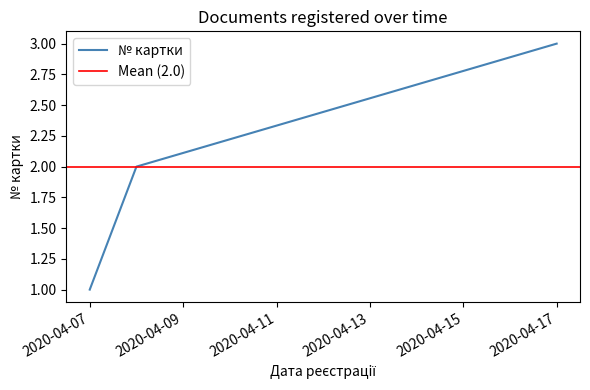

Which has a higher value, 2020-04-17 or 2020-04-07?

2020-04-17